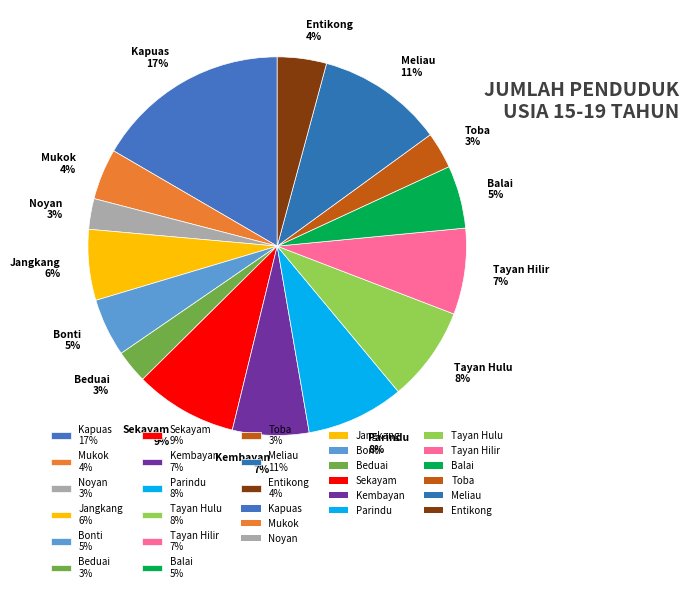

To the nearest percent, what portion does Bonti represent?

5%